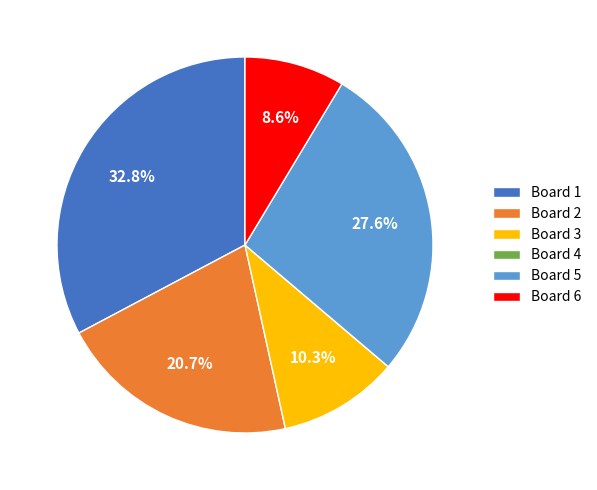

To the nearest percent, what percentage of the pie is Board 6?

9%